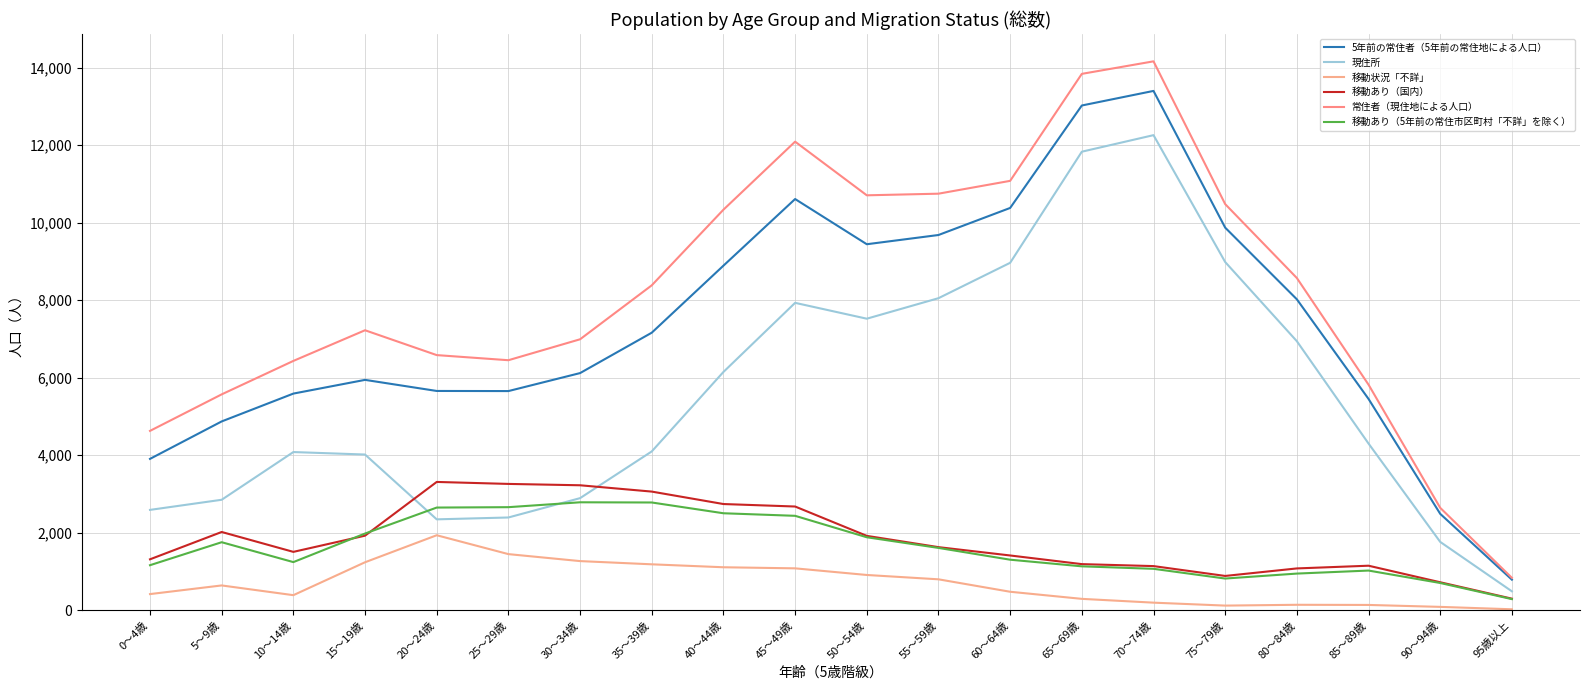

Is this an area chart (filled region under the line)?

No